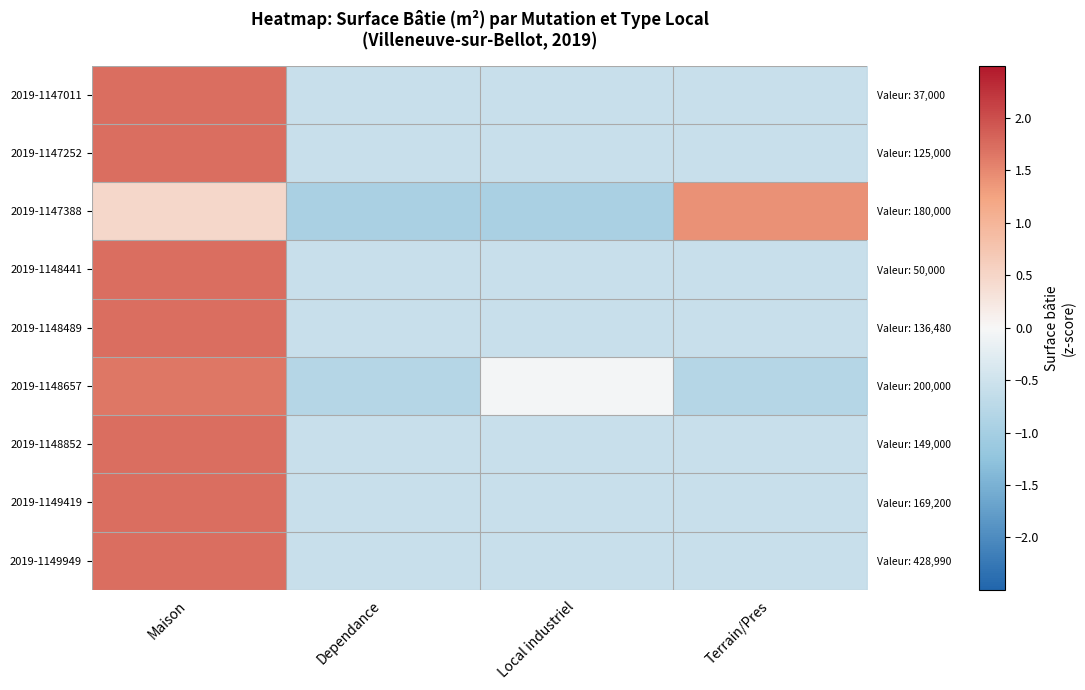

The value of 2019-1147252 at Local industriel is -0.4. True or false?

False